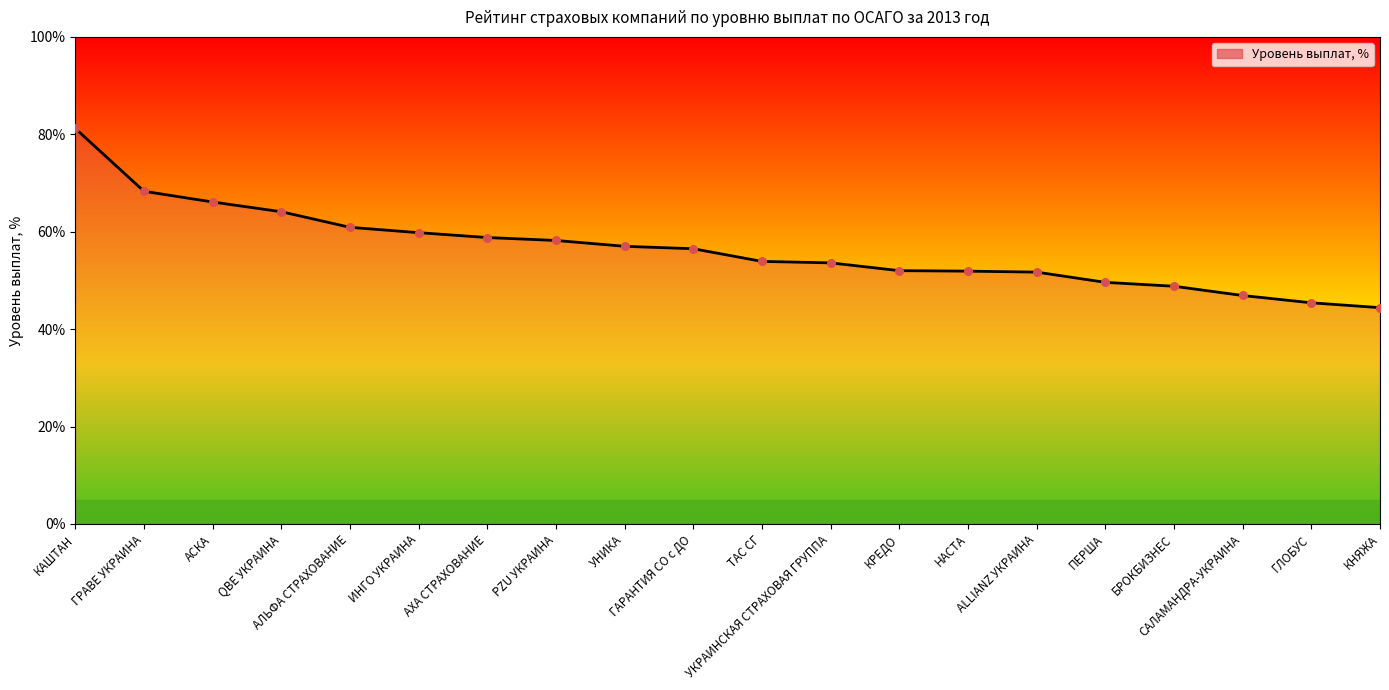

What is the change in value from ALLIANZ УКРАИНА to ГЛОБУС?

-6.3